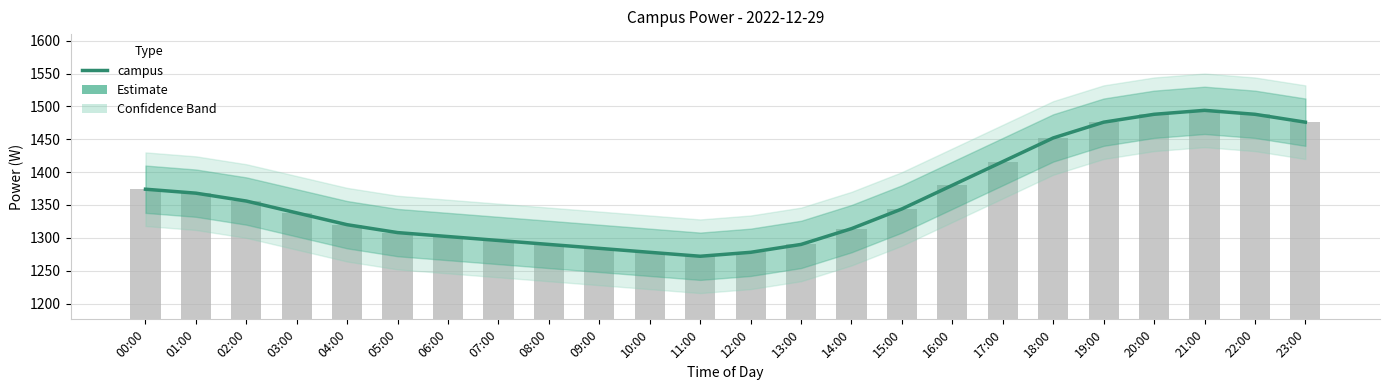

Reading left to right, extract all data points from this chart.

1374	1368	1356	1338	1320	1308	1302	1296	1290	1284	1278	1272	1278	1290	1314	1344	1380	1416	1452	1476	1488	1494	1488	1476